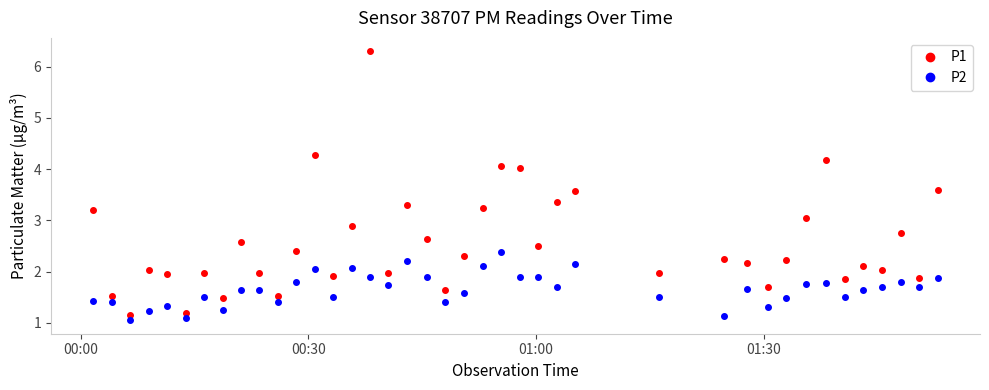

What is the minimum value shown in the chart?

1.1